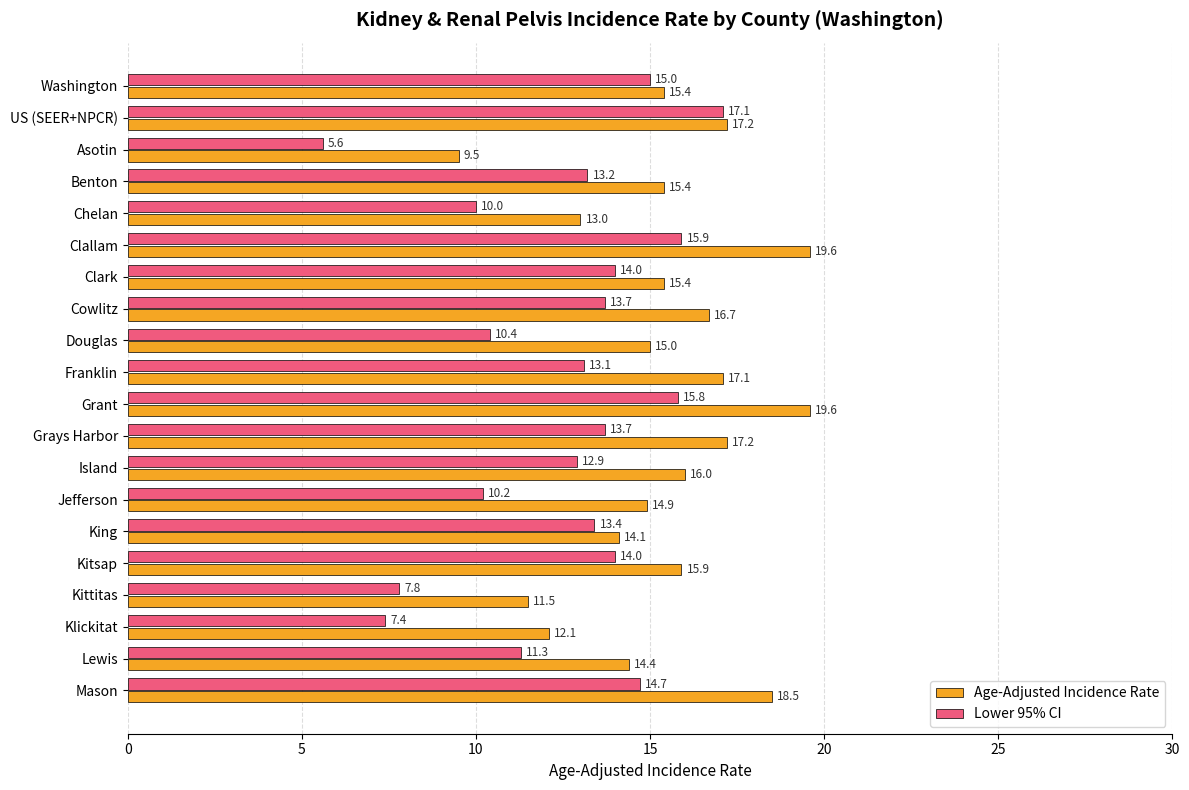

Which series has the largest total across all categories?

Age-Adjusted Incidence Rate